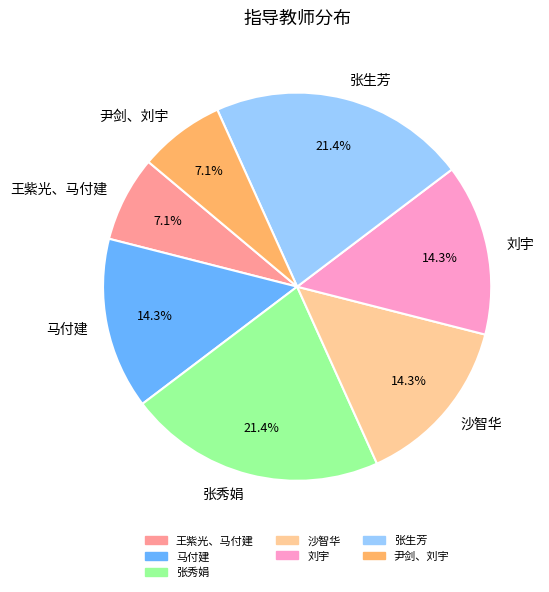

Is the sum of 张秀娟 and 沙智华 greater than half?

No